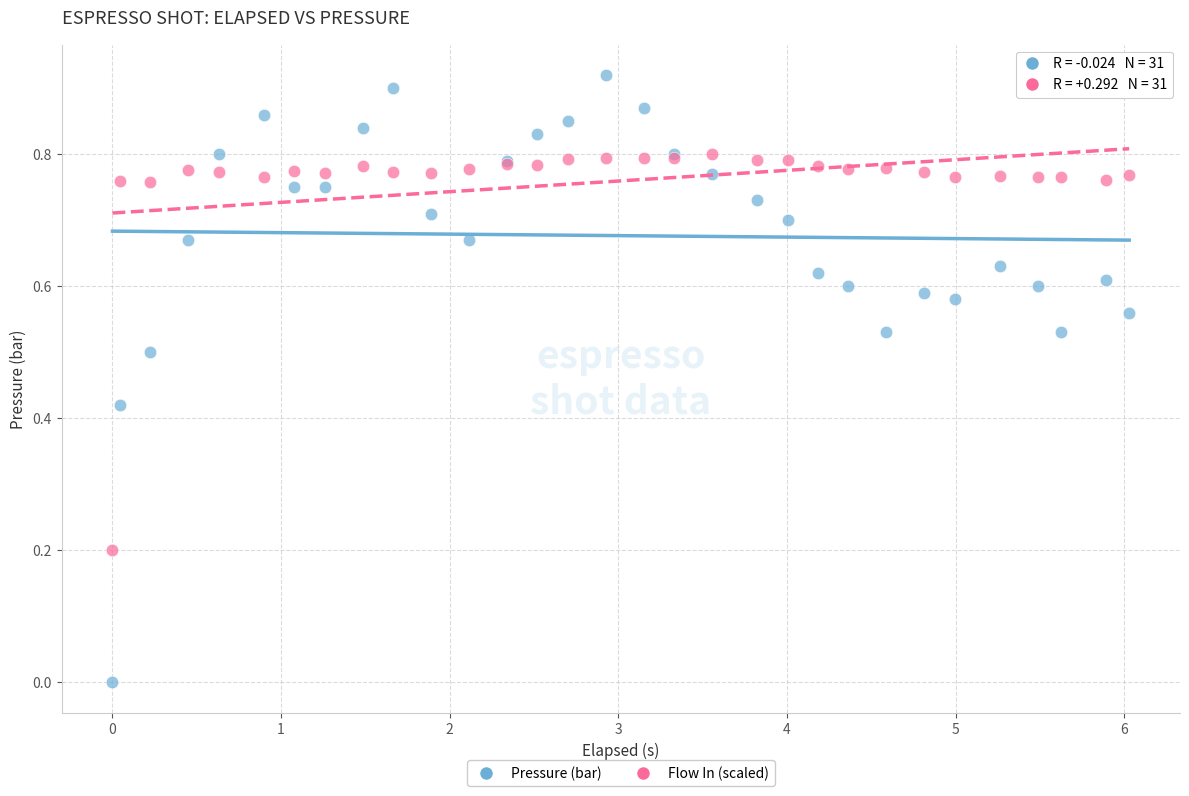

What is the X range (max minus min) for the scatter plot?

6.0